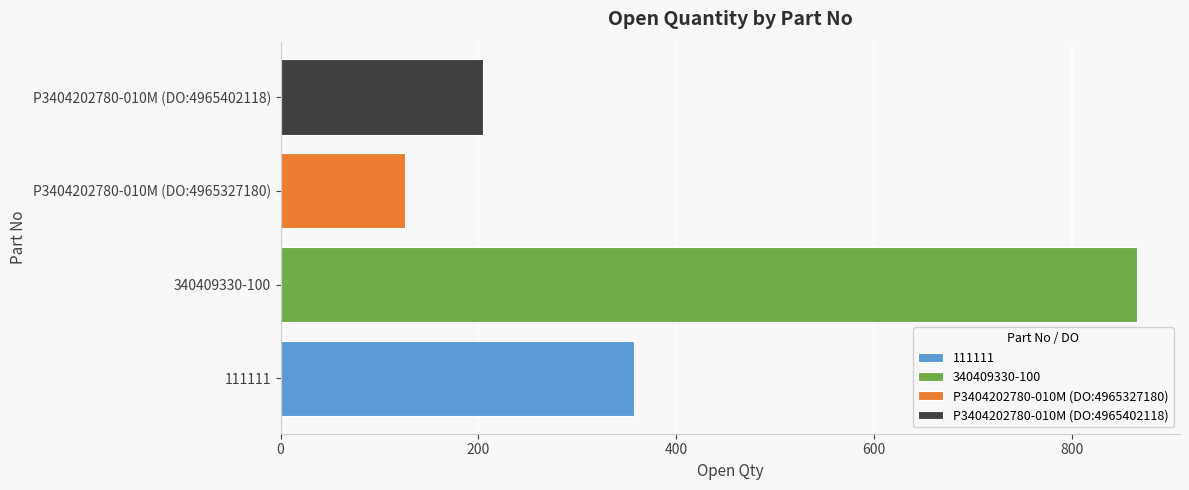

The value at 340409330-100 is 866. True or false?

True